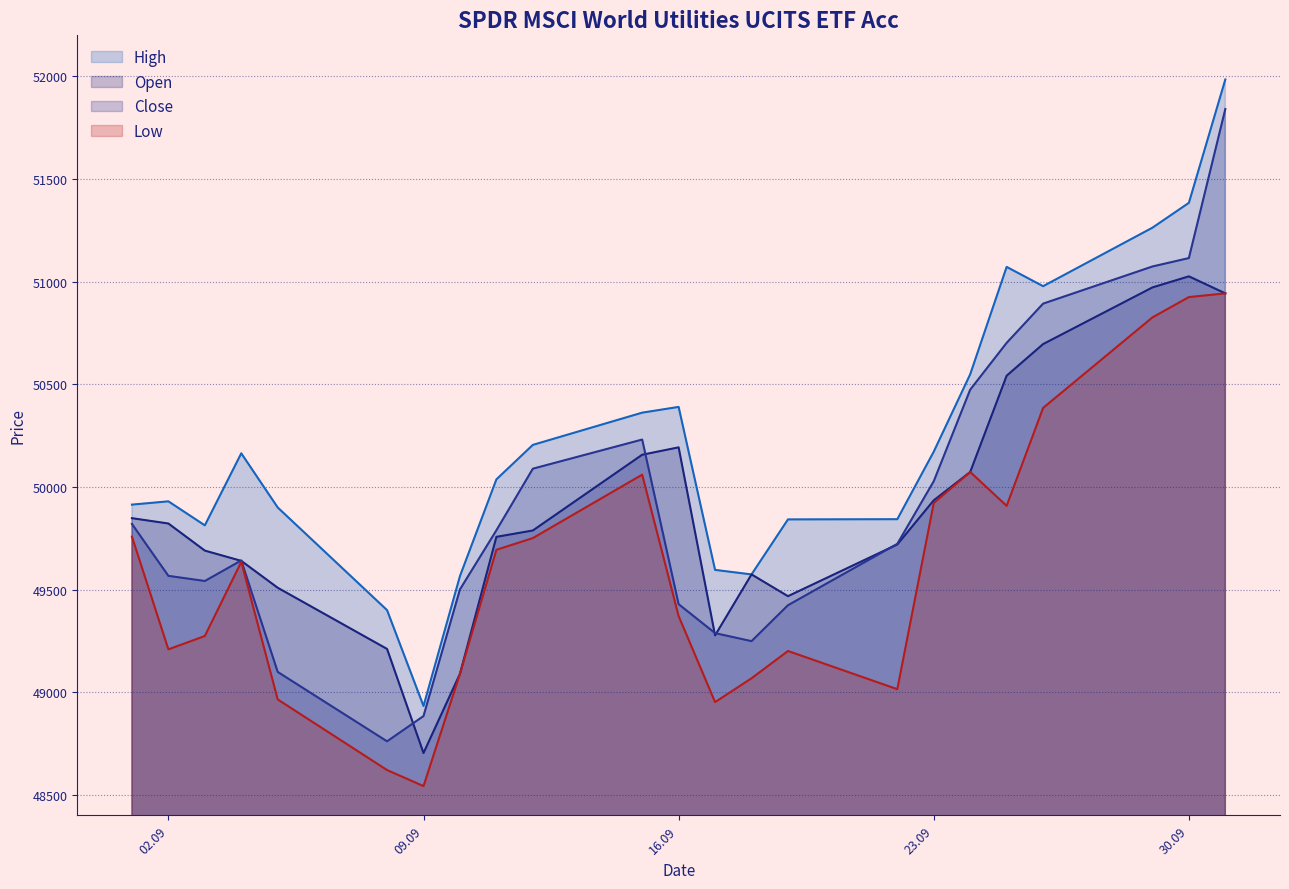

What is the minimum value shown in the chart?

48543